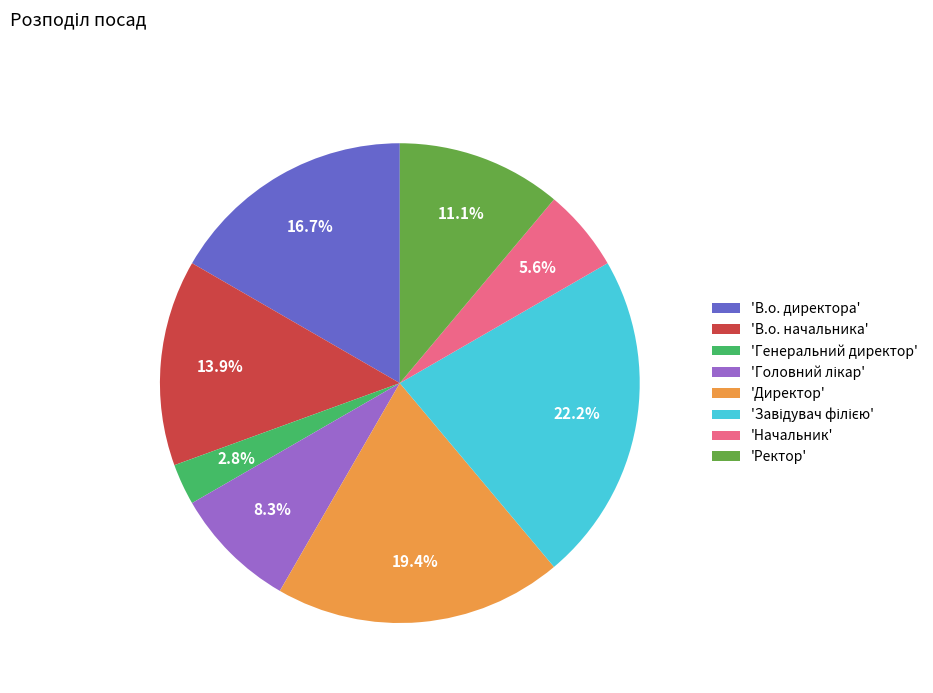

Which slice is the smallest?

'Генеральний директор'